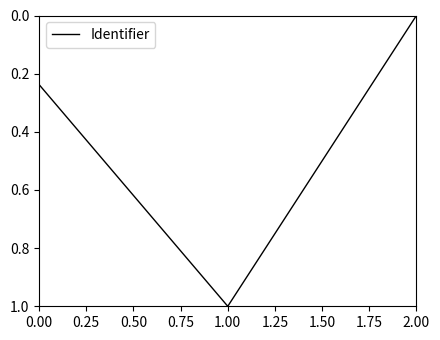

What is the maximum value shown in the chart?

1.0